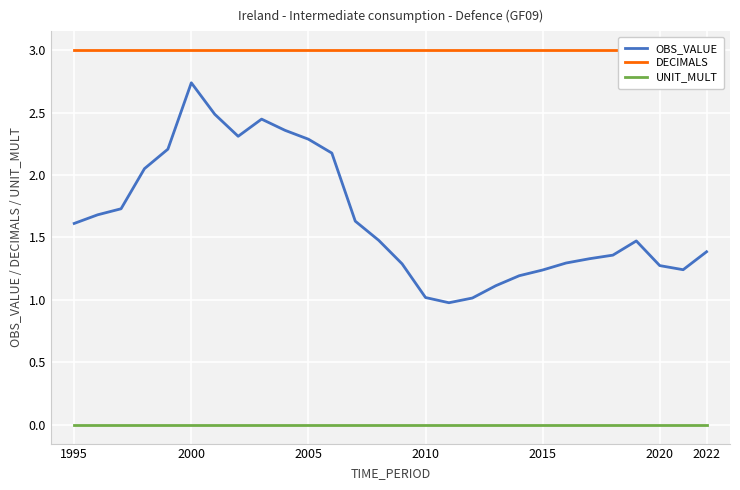

How many lines are shown in the chart?

3